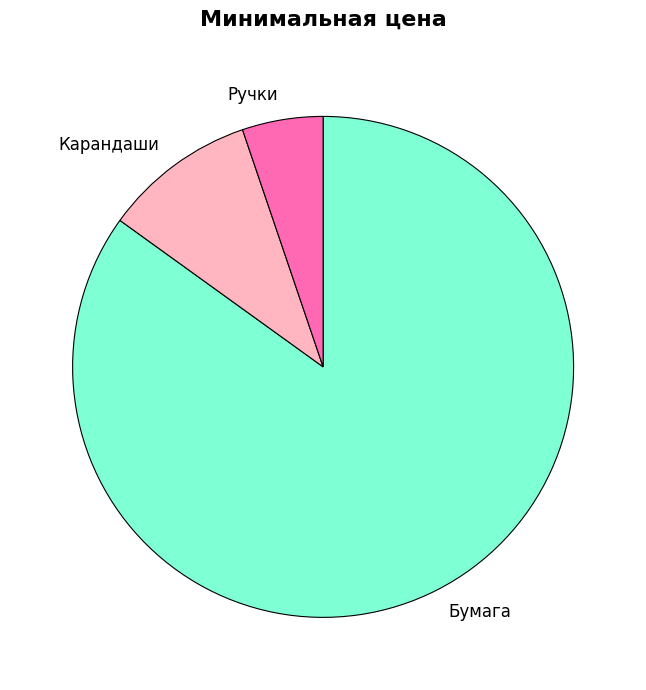

Is it true that Ручки is 5% of the pie?

True